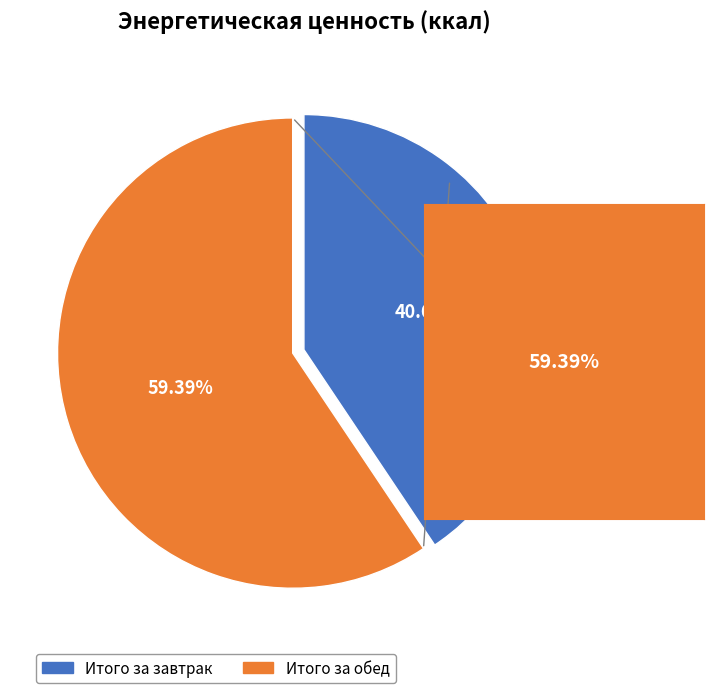

To the nearest percent, what portion does Итого за завтрак represent?

41%